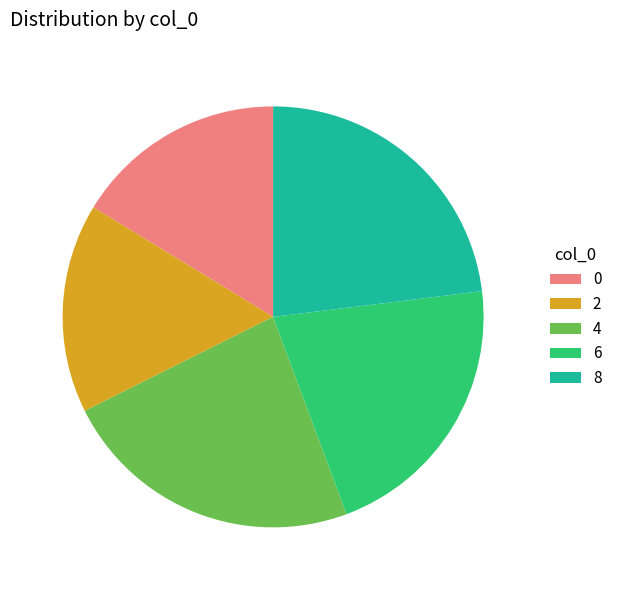

Approximately how many times larger is the value at 8 compared to 2?

1.4